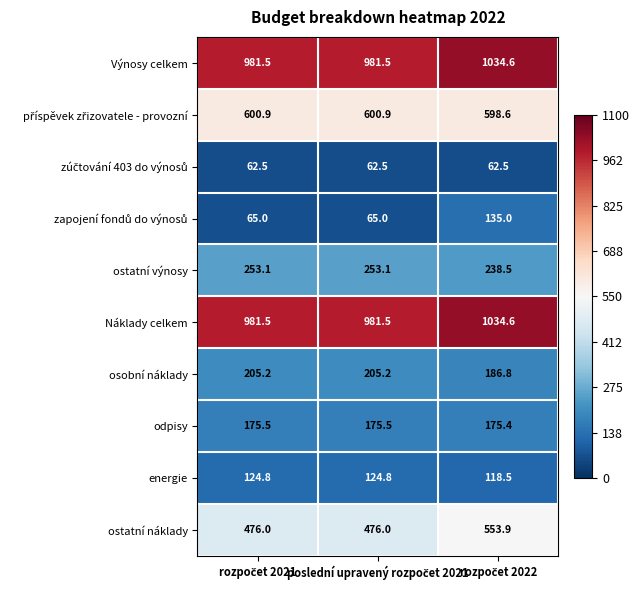

What is the sum of all energie values?

368.1